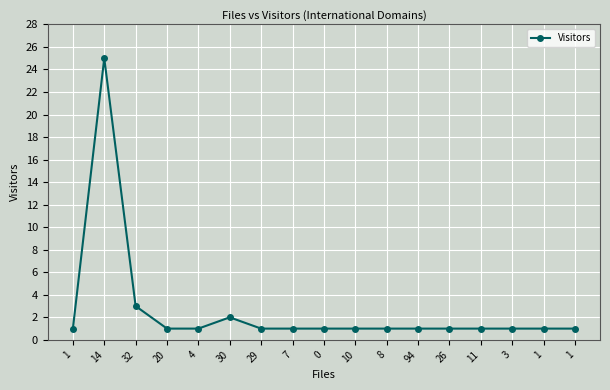

Is this an area chart (filled region under the line)?

No